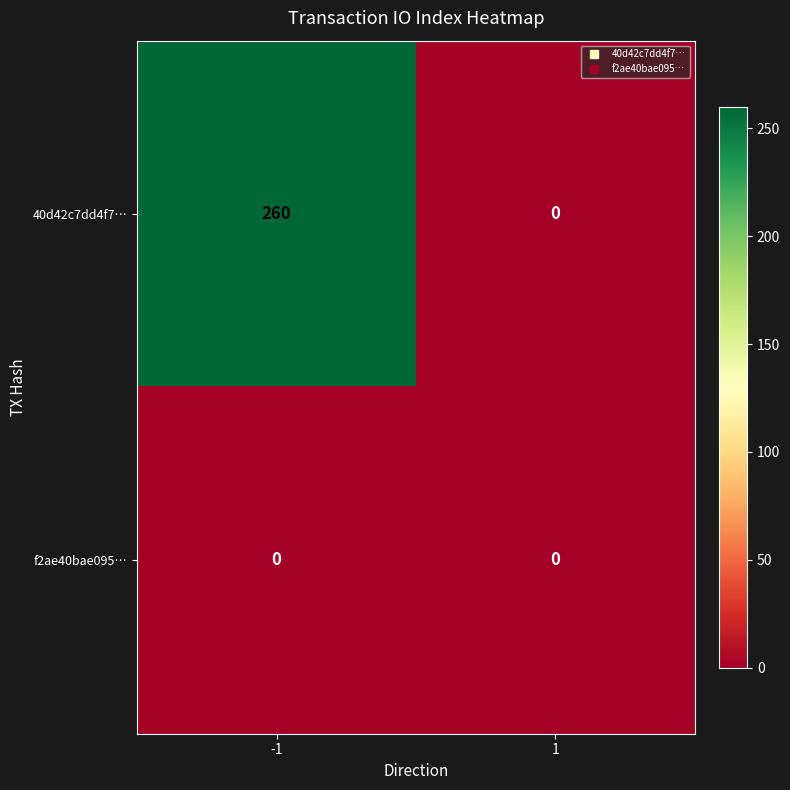

What is the maximum value shown in the chart?

260